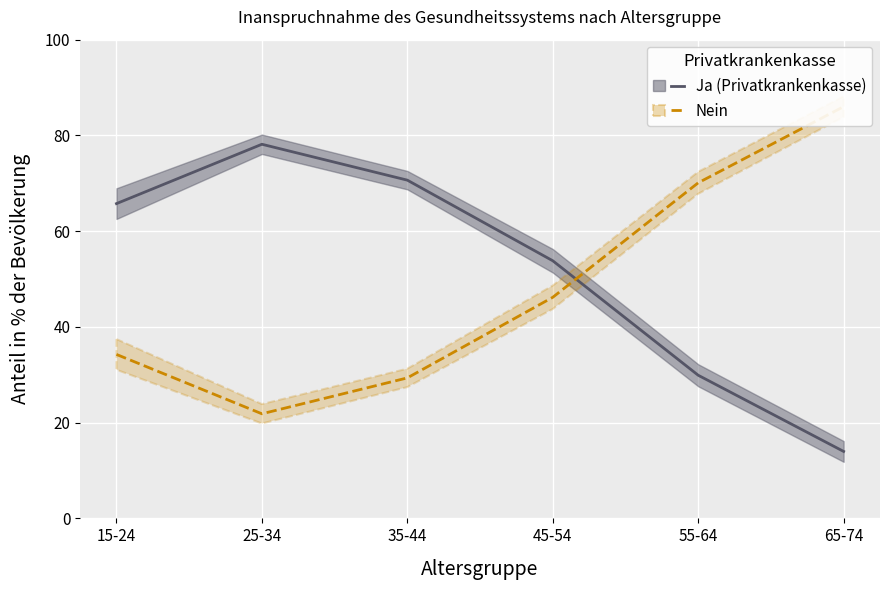

At which category does the chart reach its peak across all series?

65-74